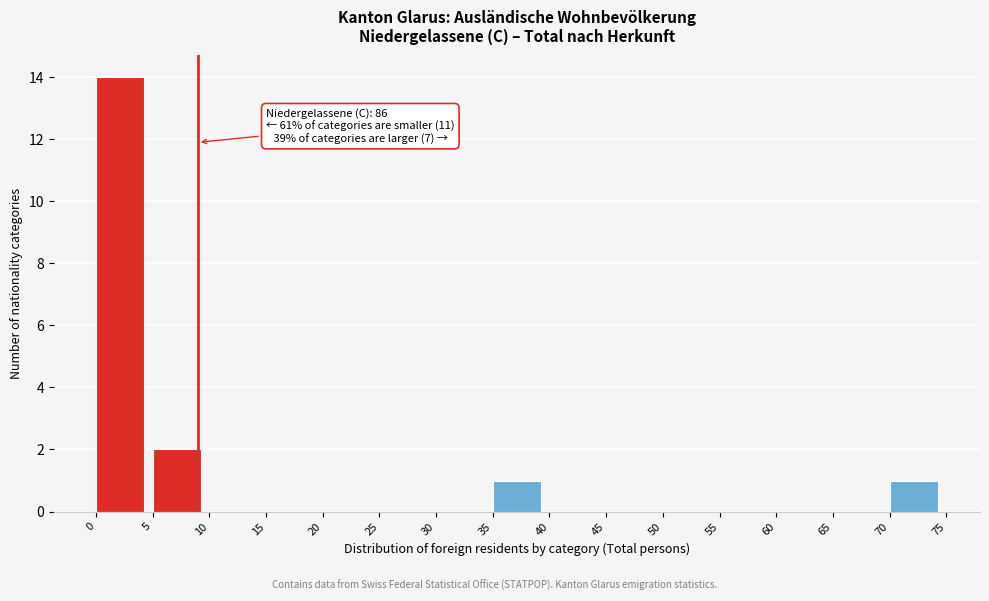

Which range on the x-axis has the tallest bar?

0 to 5